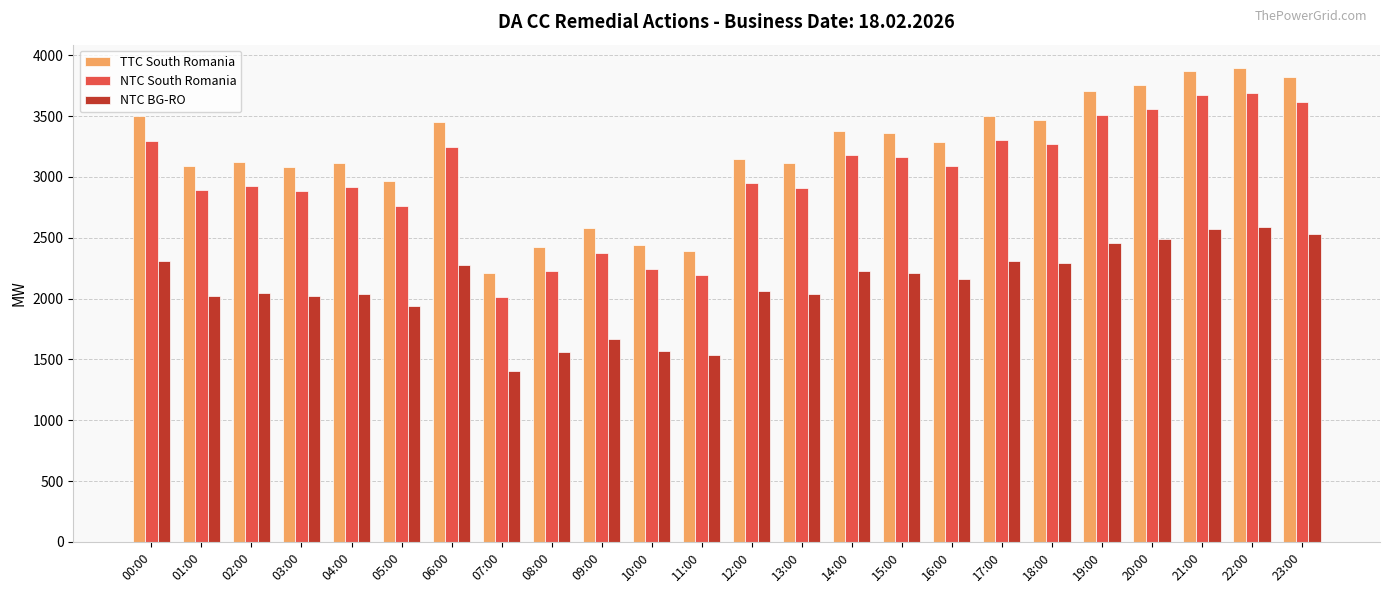

What value does the TTC South Romania series have at 18:00, to the nearest 10?

3470